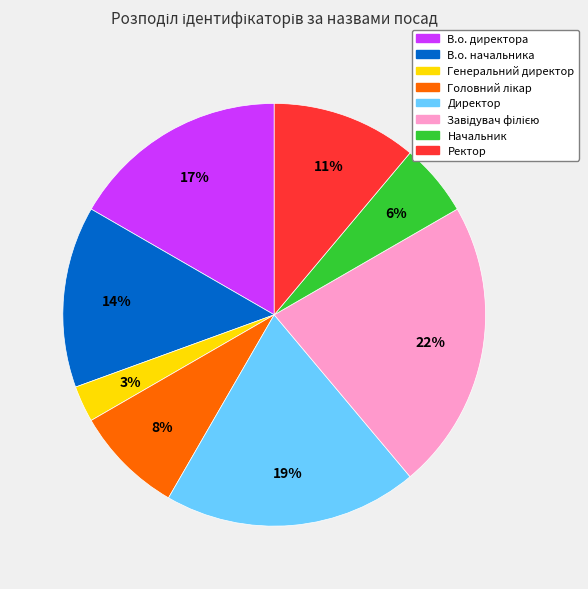

Does any single category account for the majority?

No